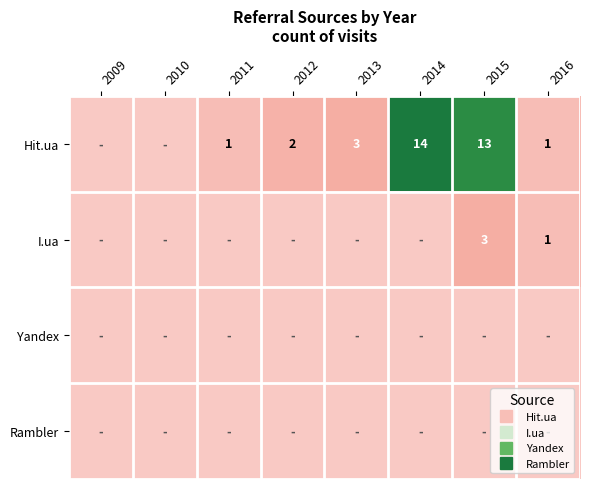

At which category does the chart reach its peak across all series?

2014